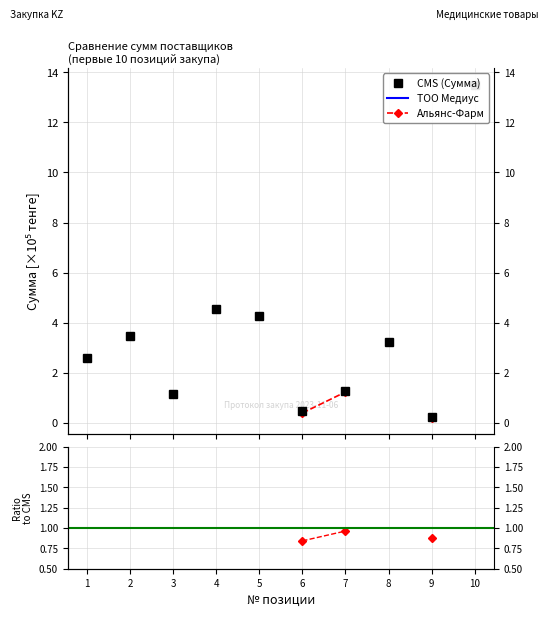

True or false: Альянс-Фарм has more than 1 interior local peaks.

False